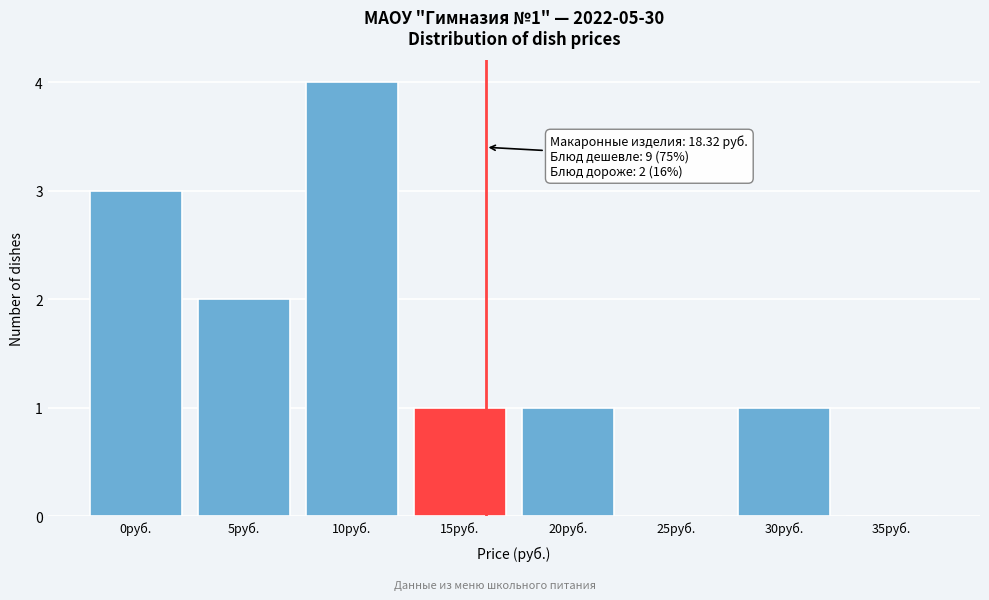

Reading right to left, what are all the values shown in this chart?

35руб.=0	30руб.=1	25руб.=0	20руб.=1	15руб.=1	10руб.=4	5руб.=2	0руб.=3